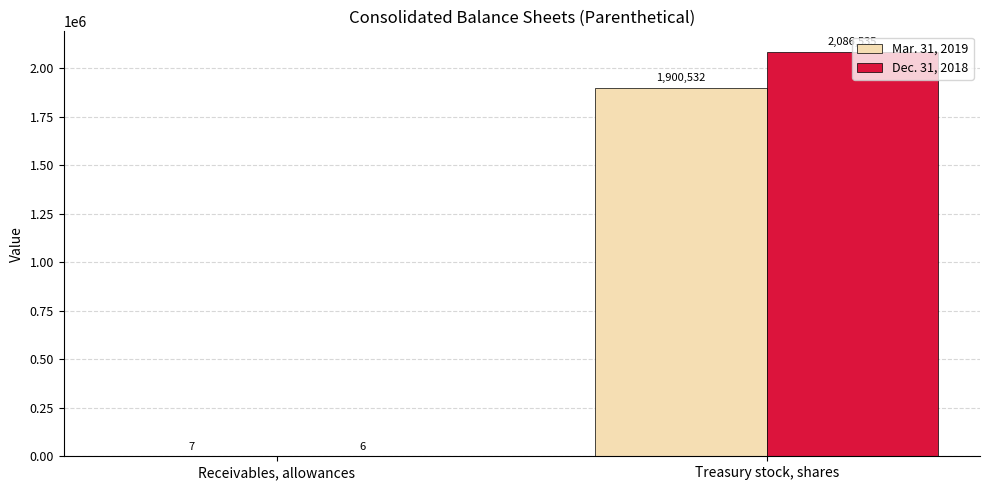

What is the approximate value of Dec. 31, 2018 at Treasury stock, shares?

2086535